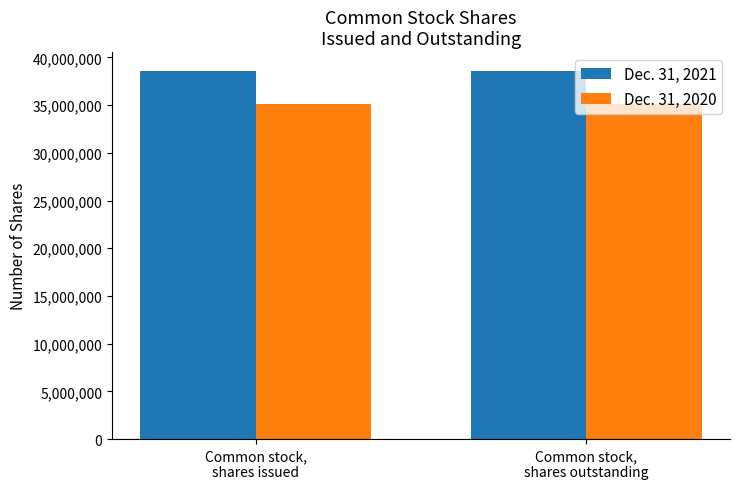

The value of Dec. 31, 2021 at Common stock,
shares issued is 16004431. True or false?

False